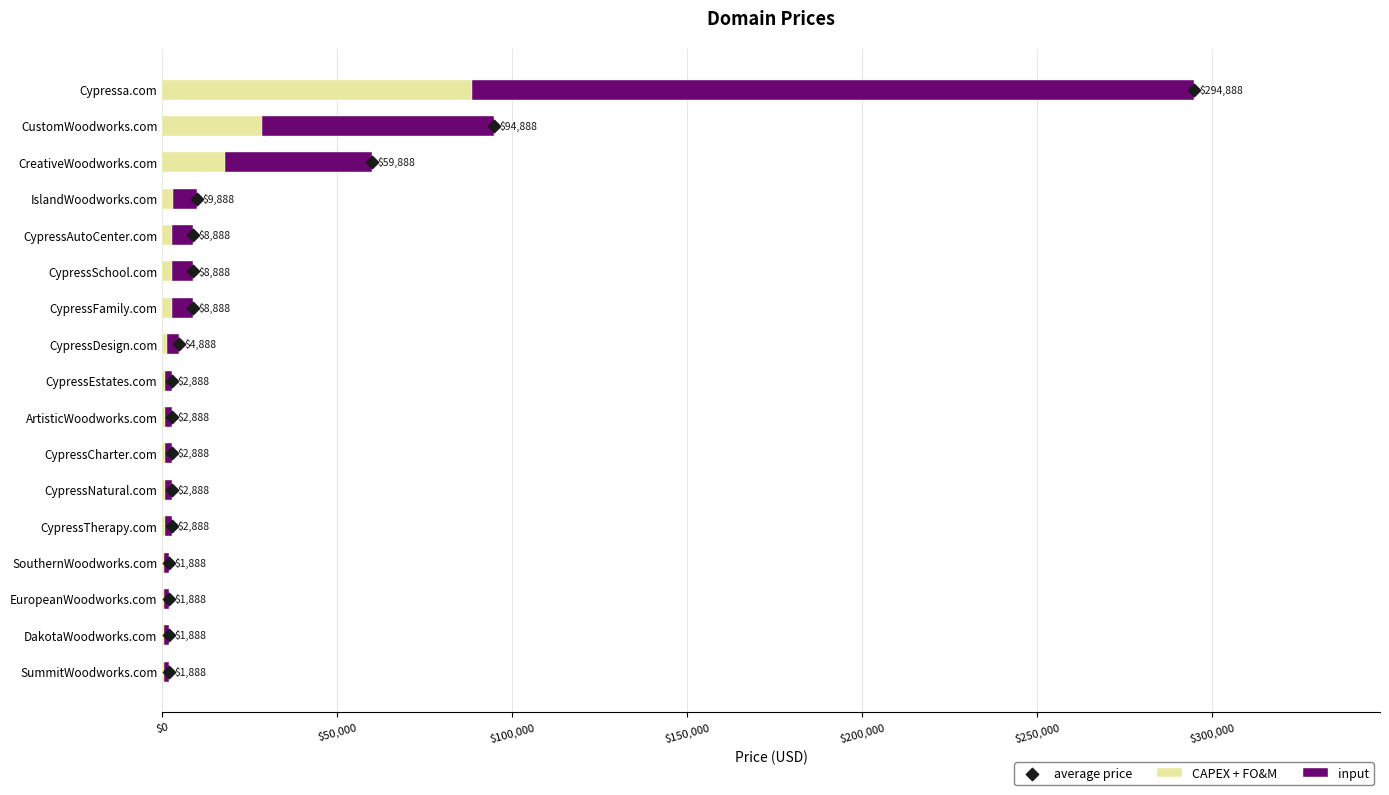

Which series has the largest total across all categories?

input